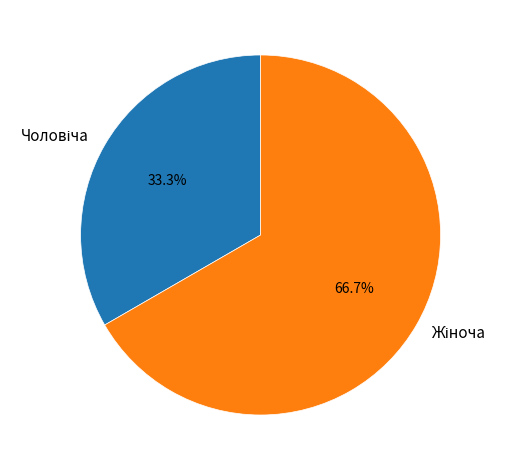

How many segments does this pie chart have?

2